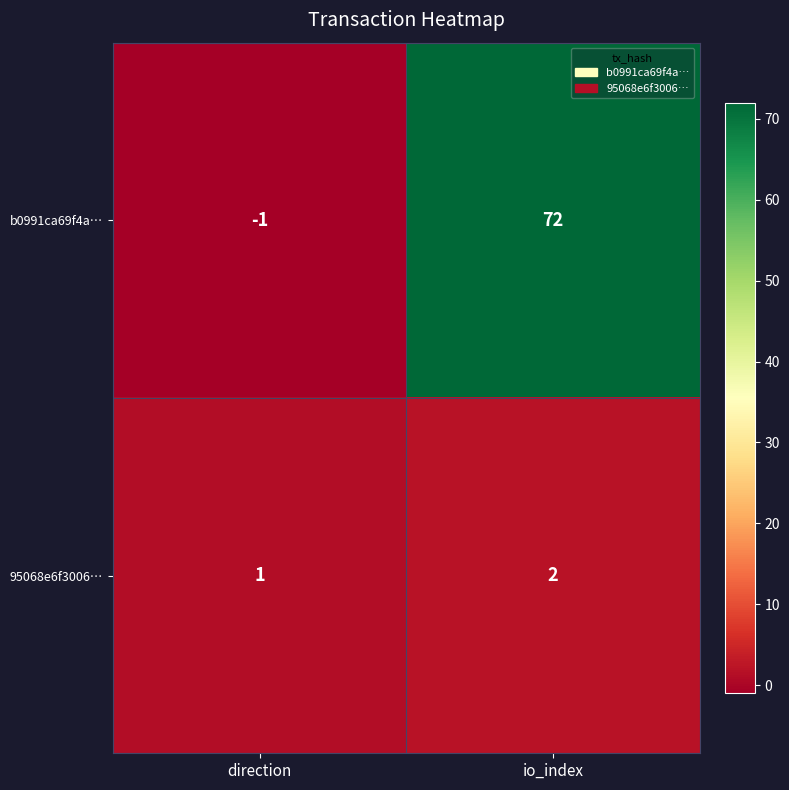

Which label corresponds to the smallest value in the chart?

direction